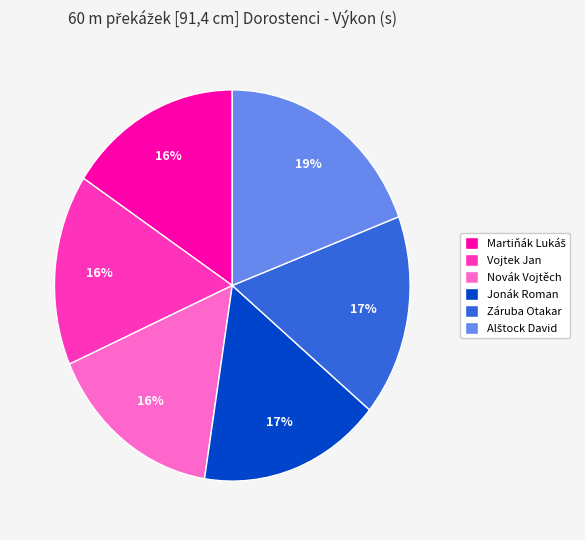

What percentage is the Jonák Roman slice, to the nearest percent?

17%